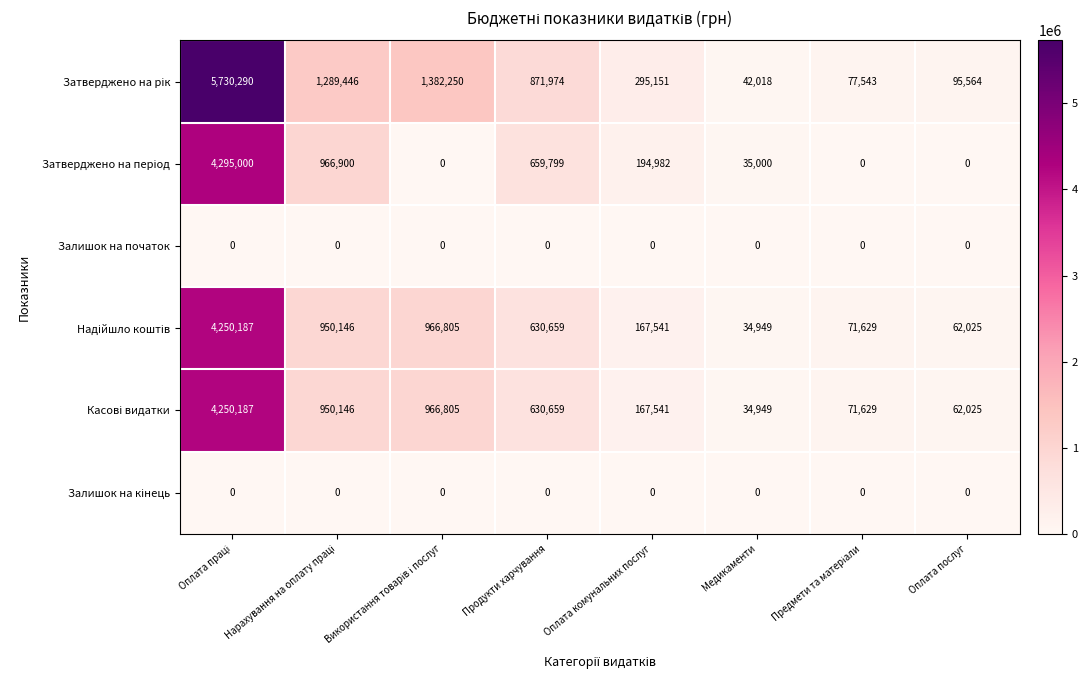

What is the difference between the highest and lowest values at Медикаменти?

42018